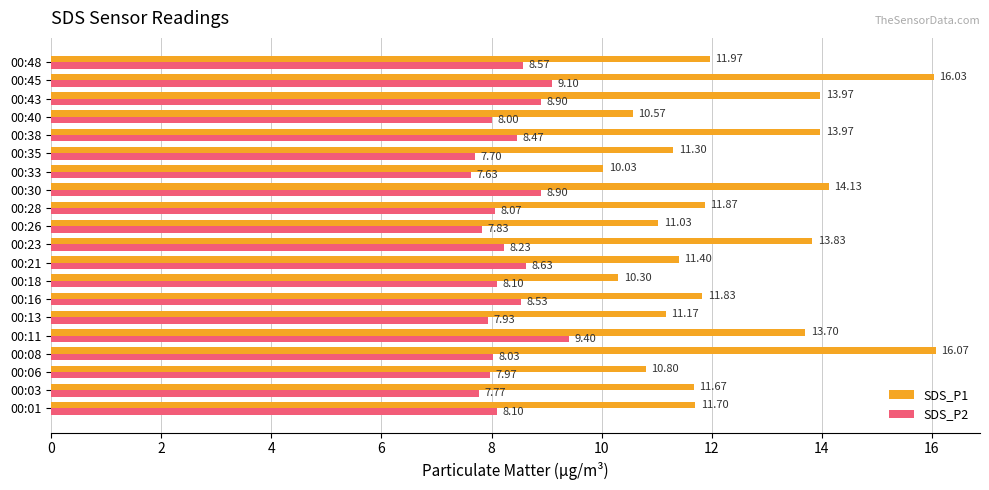

Rank the series at 00:13 from highest to lowest value.

SDS_P1, SDS_P2